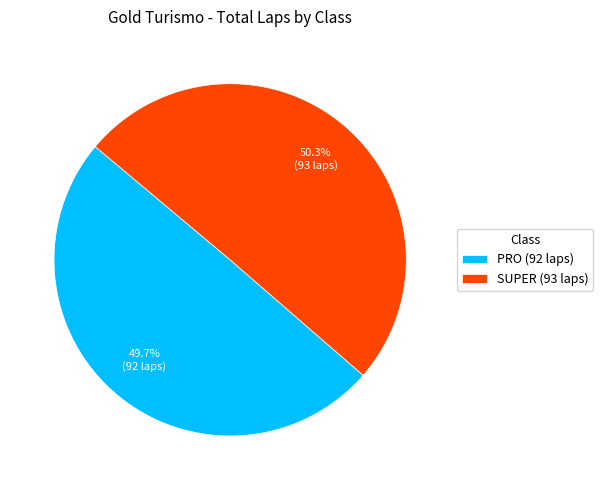

What percentage is NOT represented by SUPER (93 laps)?

49.7%